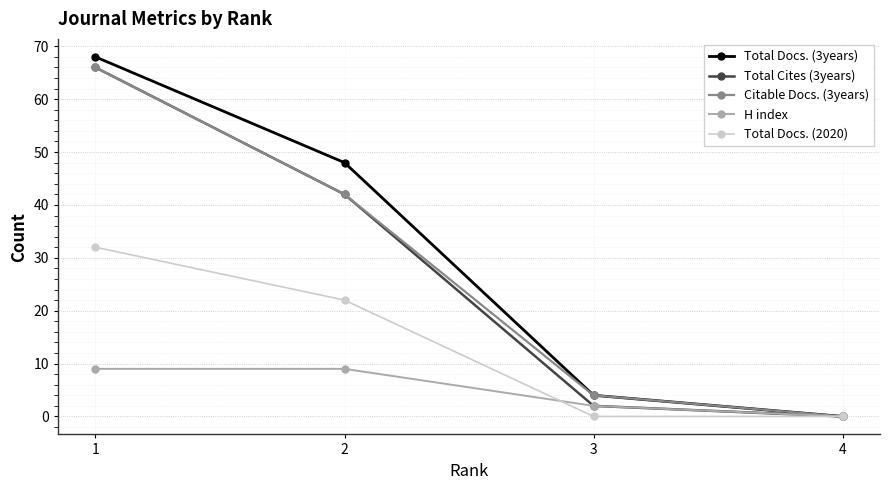

What is the value of the H index point at the 2nd from the left?

9